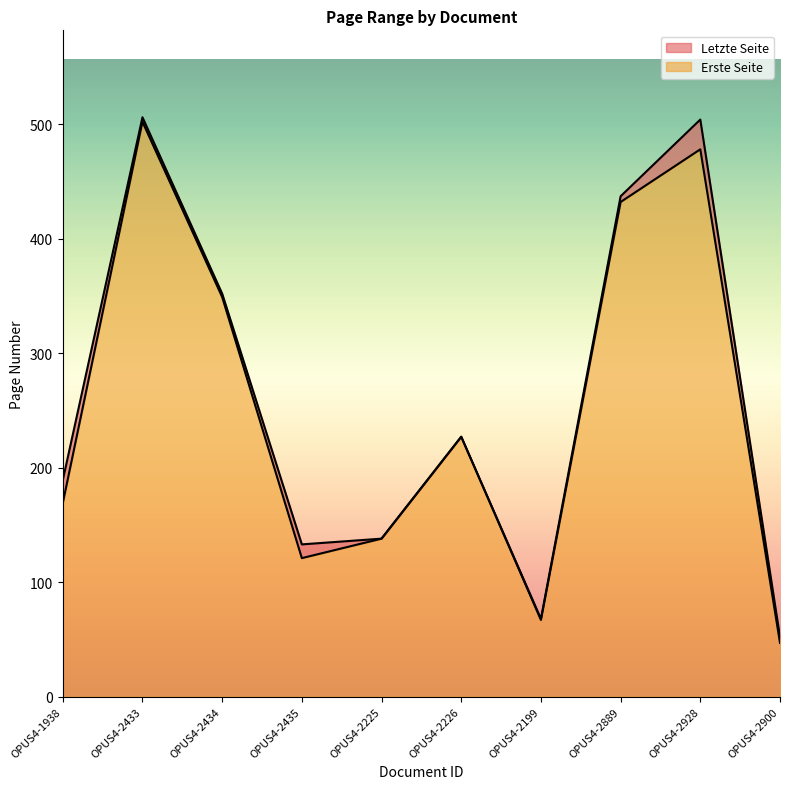

What is the highest value of the Letzte Seite series?

506